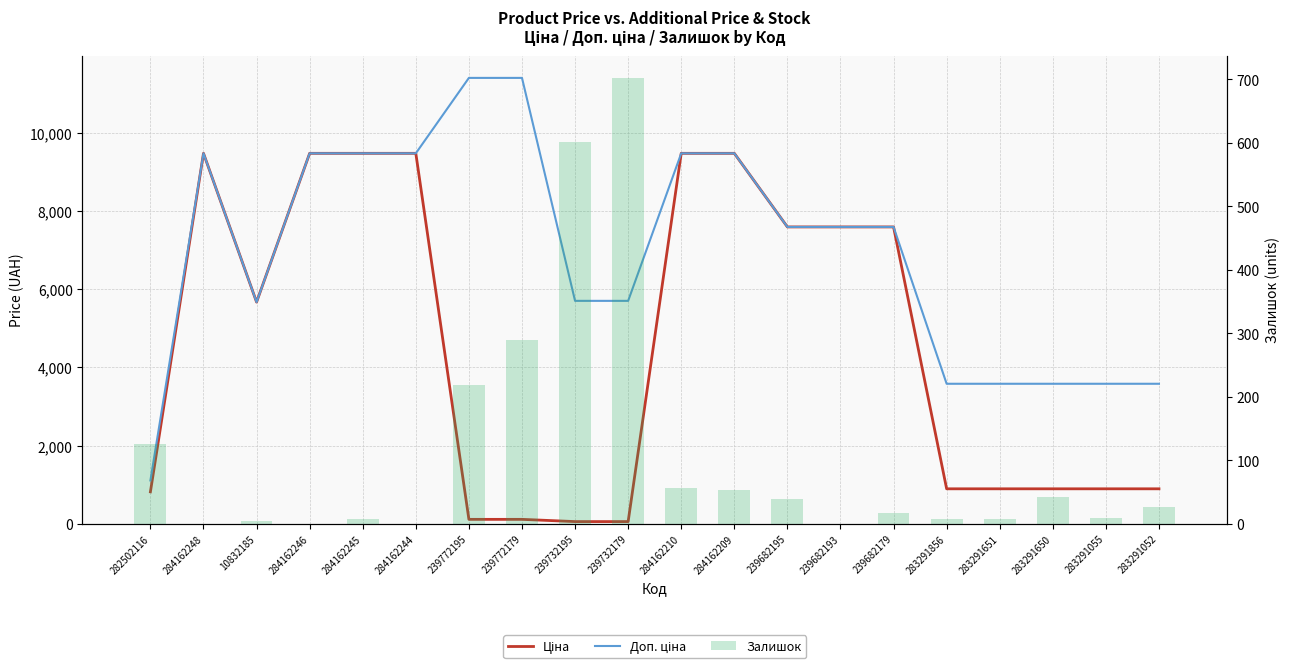

What value does the Доп. ціна series have at 283291055?

3583.6